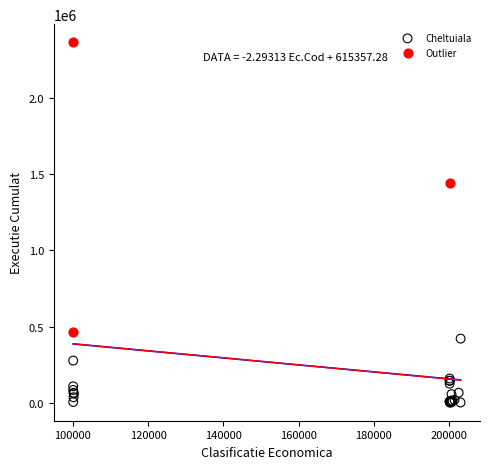

Which series has the widest spread of Y values?

Outlier